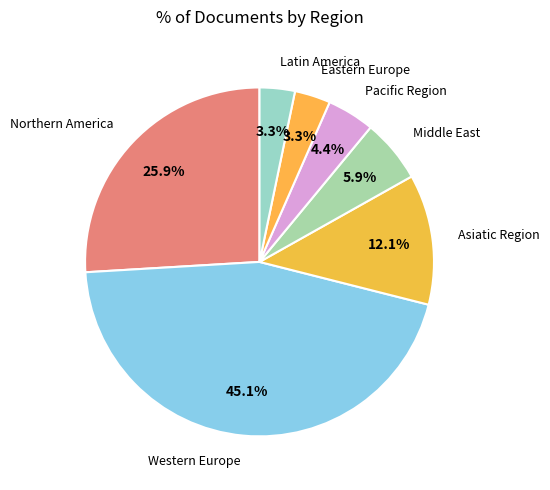

Does any single category account for the majority?

No